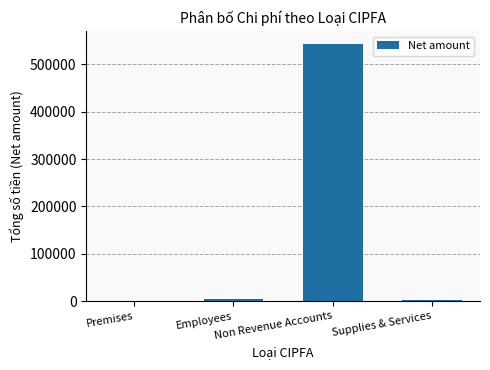

What is the greatest value displayed?

543427.9